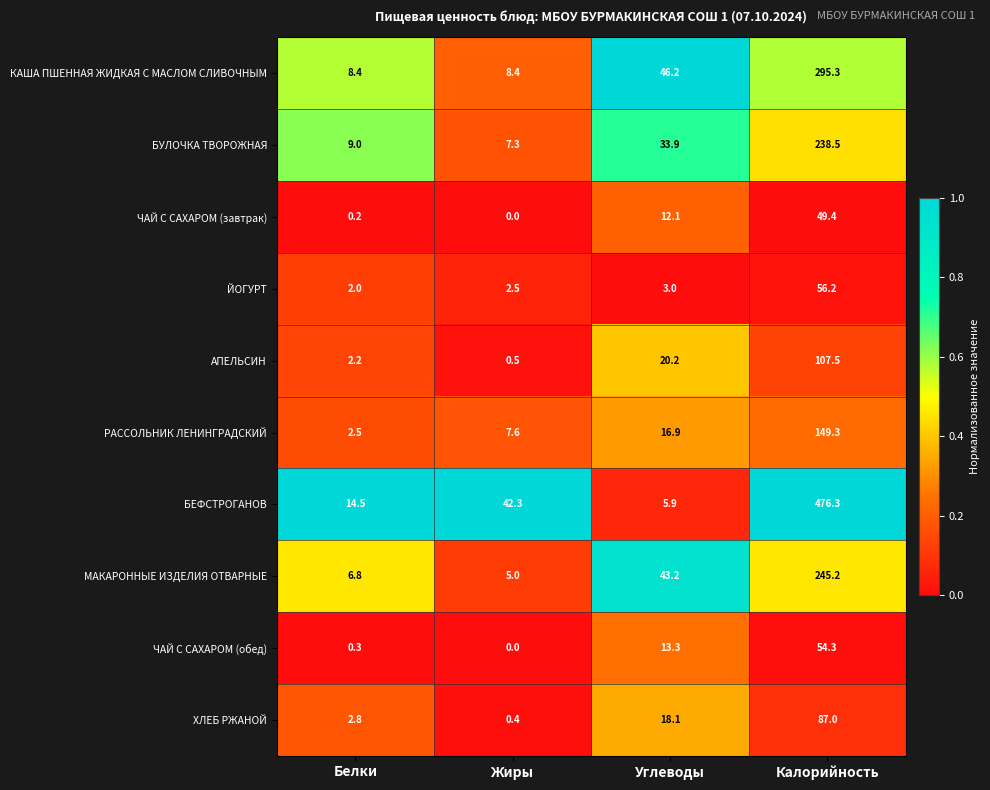

At Белки, list the series in order from smallest to largest.

ЧАЙ С САХАРОМ (завтрак), ЧАЙ С САХАРОМ (обед), ЙОГУРТ, АПЕЛЬСИН, РАССОЛЬНИК ЛЕНИНГРАДСКИЙ, ХЛЕБ РЖАНОЙ, МАКАРОННЫЕ ИЗДЕЛИЯ ОТВАРНЫЕ, КАША ПШЕННАЯ ЖИДКАЯ С МАСЛОМ СЛИВОЧНЫМ, БУЛОЧКА ТВОРОЖНАЯ, БЕФСТРОГАНОВ